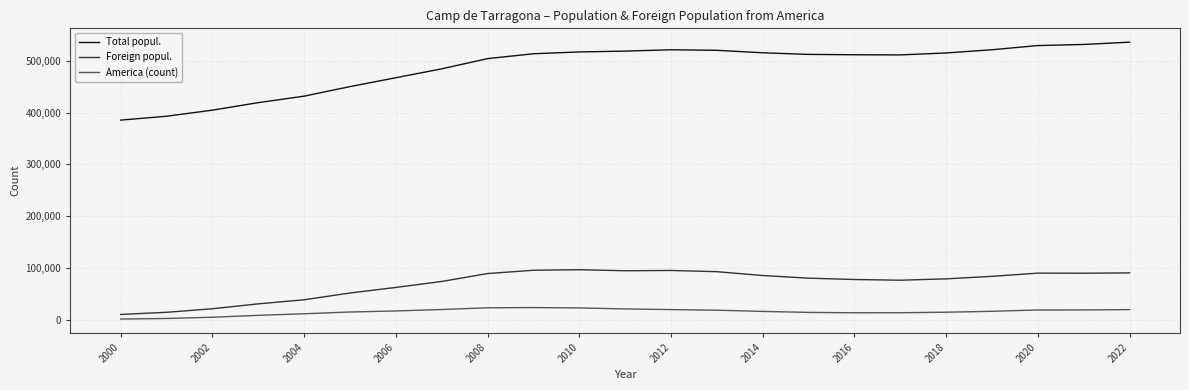

What is the sum of all Total popul. values?

11214440